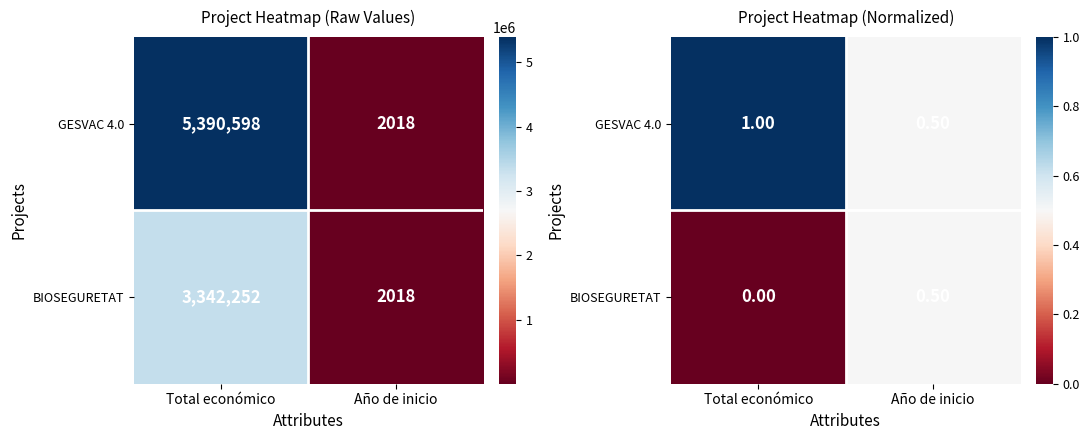

Where is BIOSEGURETAT nearest to the value 0?

Total económico